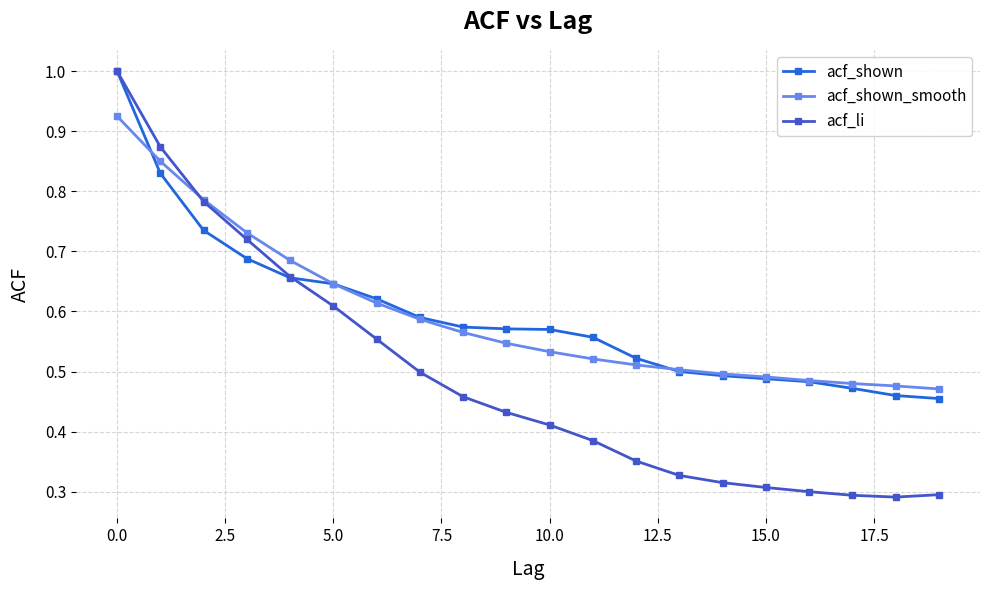

What are all the series names shown in the legend?

acf_shown, acf_shown_smooth, acf_li